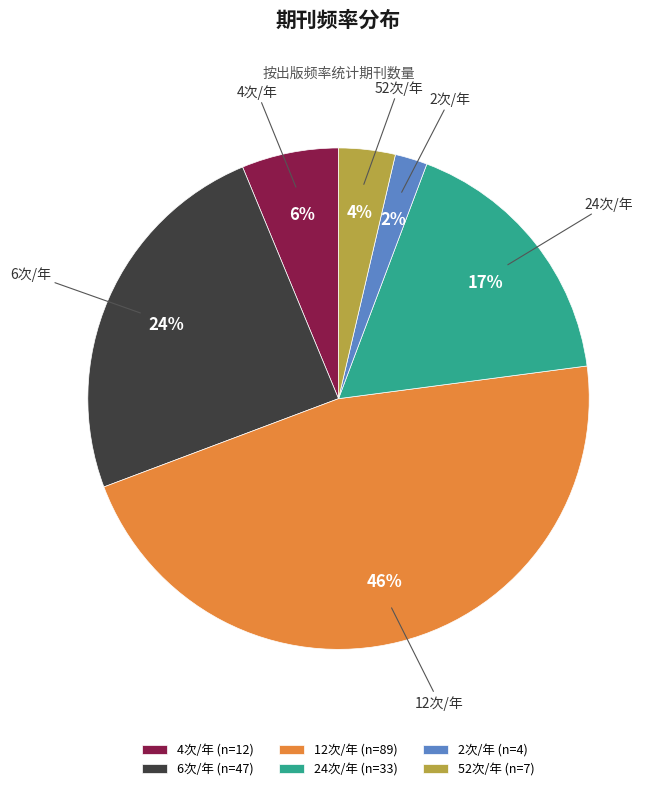

Between 6次/年 and 24次/年, which is larger?

6次/年